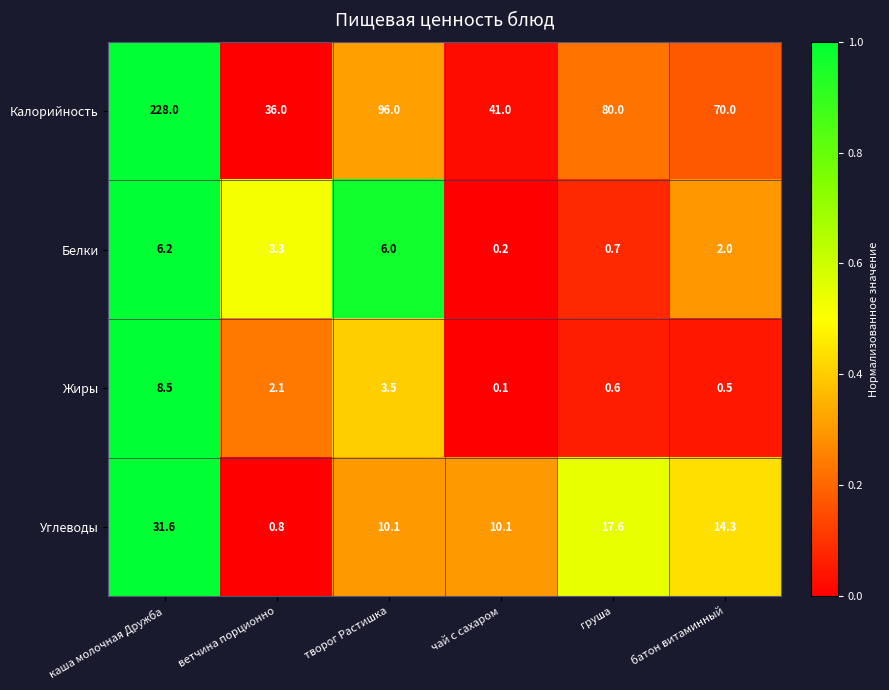

Reading left to right, extract all data points from this chart.

Калорийность: 228.0	36.0	96.0	41.0	80.0	70.0
Белки: 6.2	3.3	6.0	0.2	0.7	2.0
Жиры: 8.5	2.1	3.5	0.1	0.6	0.5
Углеводы: 31.6	0.8	10.1	10.1	17.6	14.3